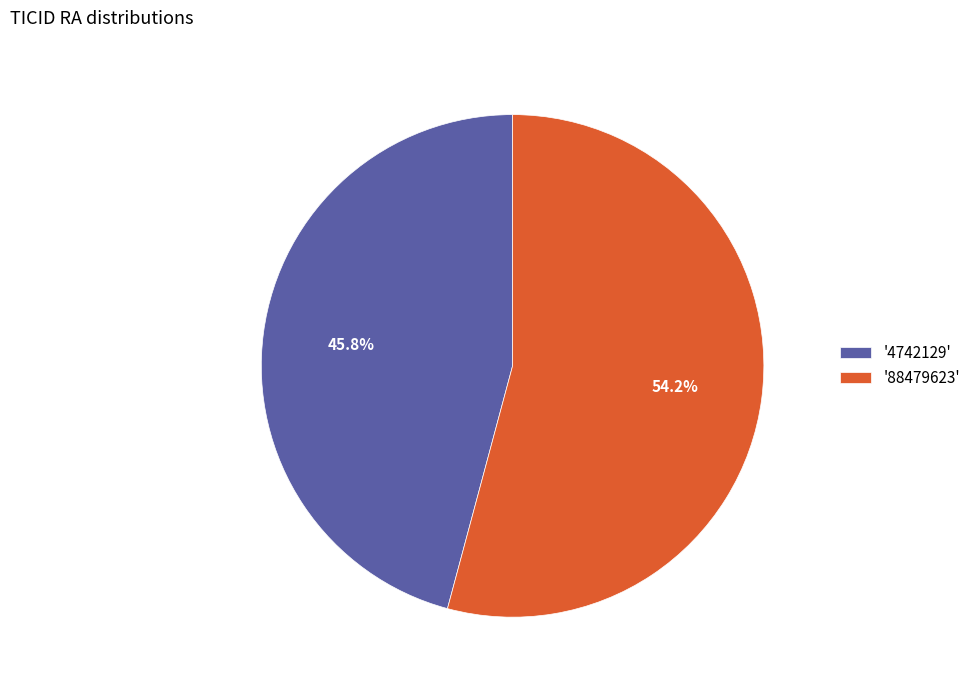

Combined, do '4742129' and '88479623' account for over 50%?

Yes